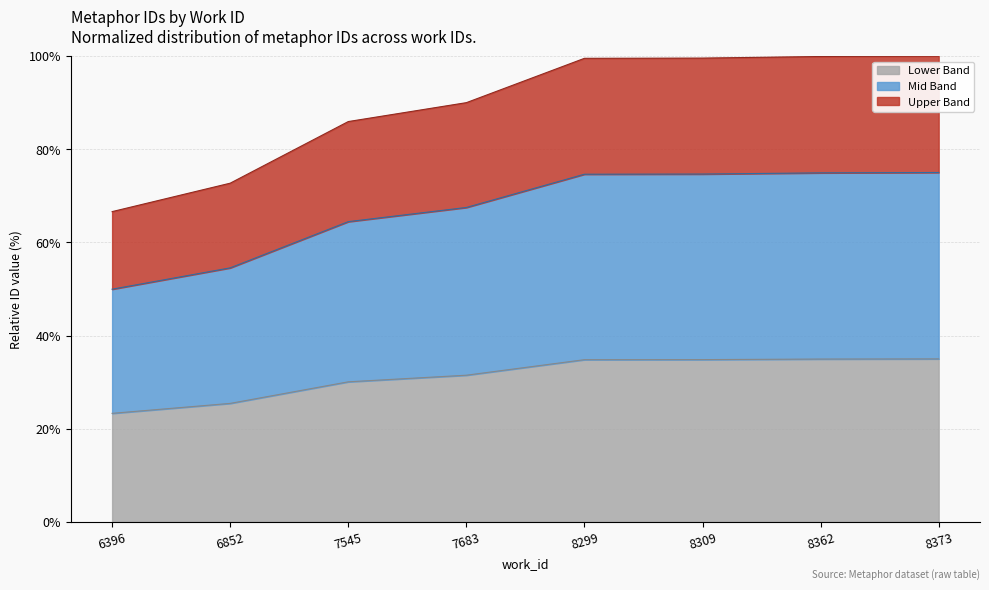

Which category has the lowest value in the Lower Band series?

6396